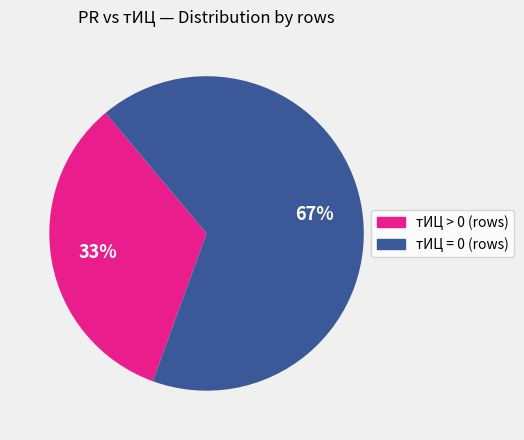

Does any single category account for the majority?

Yes